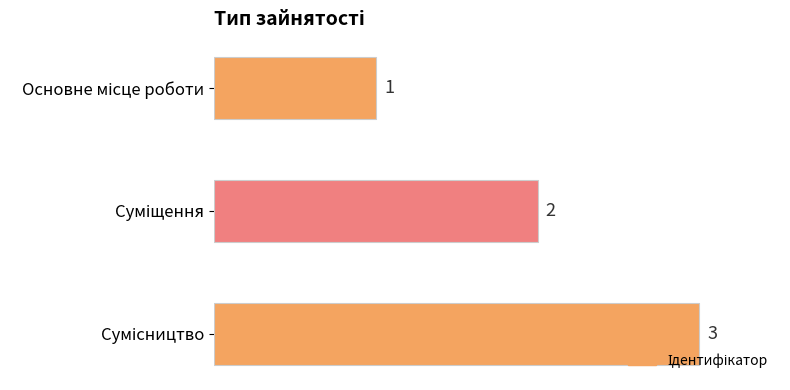

What is the greatest value displayed?

3